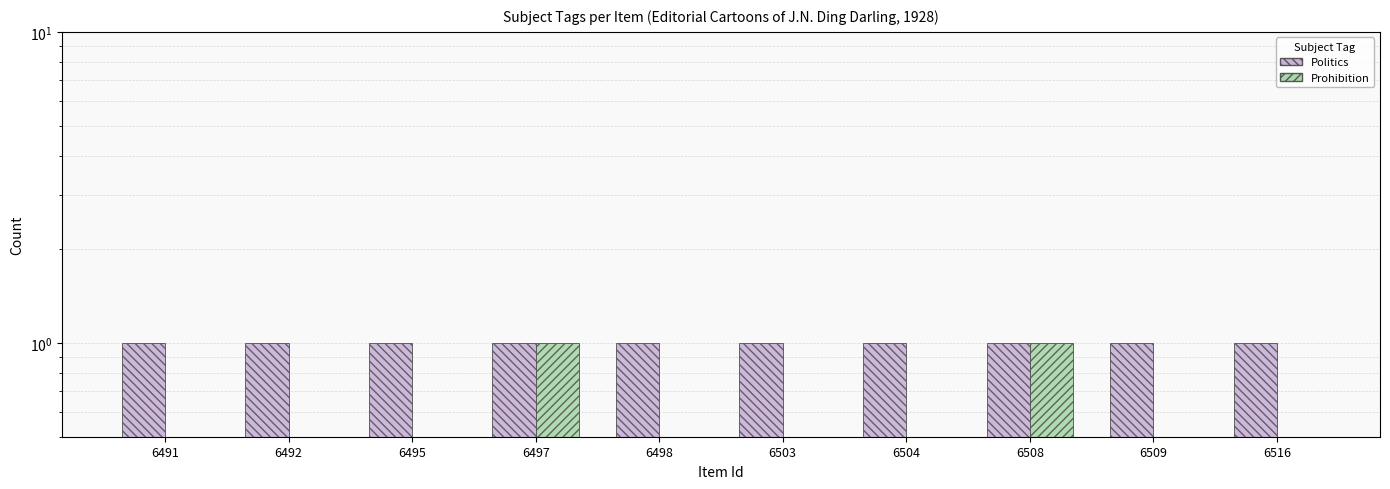

What is the greatest value displayed?

1